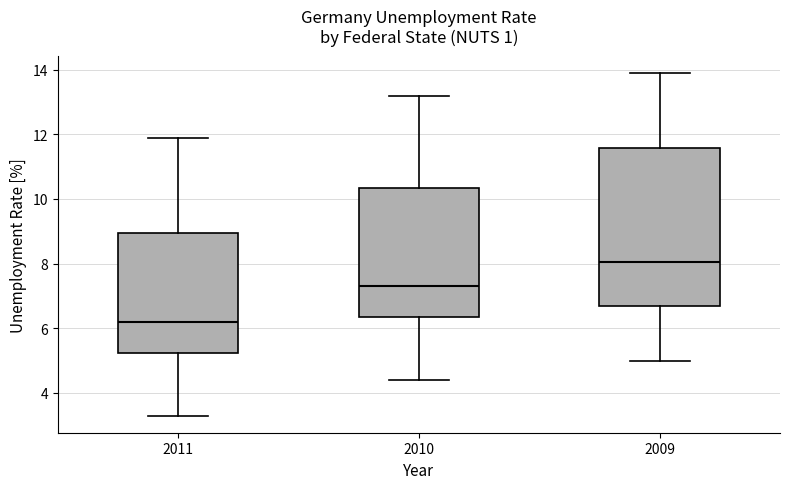

Reading left to right, transcribe this box plot: for each box, give where its median line is, the range the box spans, and where its two whiskers end, as read against the y-axis. The values are not printed on the chart, so give them approximately, as read against the axis.

2011: median 6.2, box 5.2 to 9.0, whiskers 3.4 to 12.0
2010: median 7.4, box 6.4 to 10.4, whiskers 4.4 to 13.2
2009: median 8.0, box 6.6 to 11.6, whiskers 5.0 to 14.0